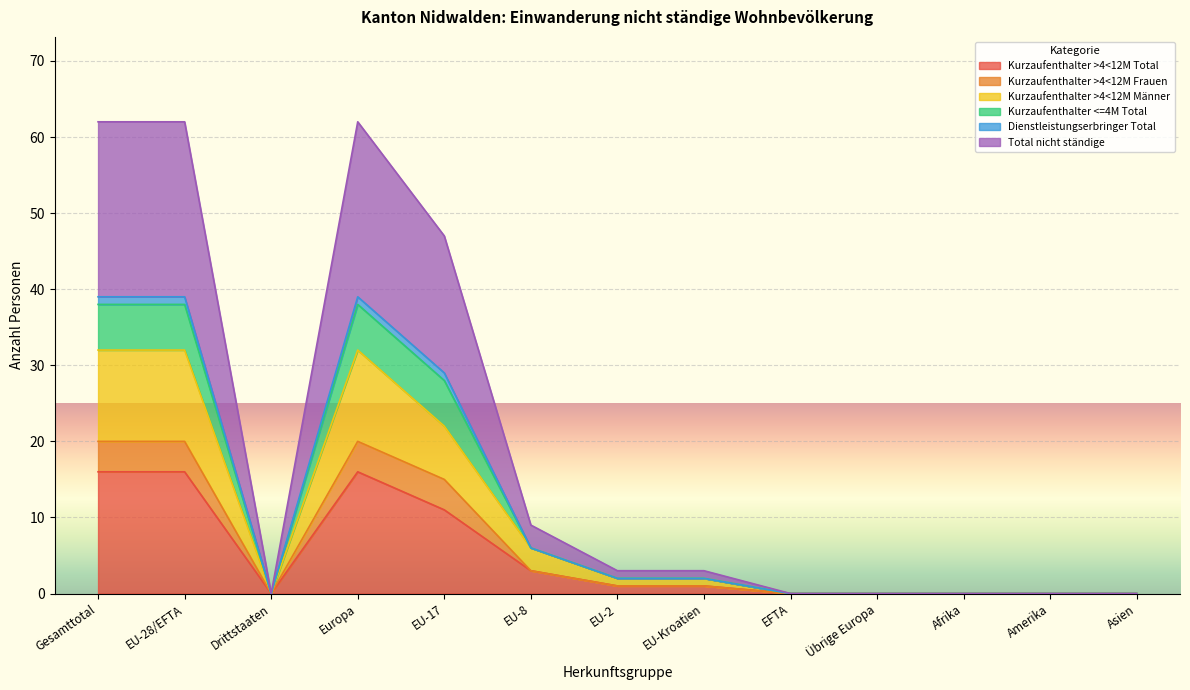

How many lines are shown in the chart?

6